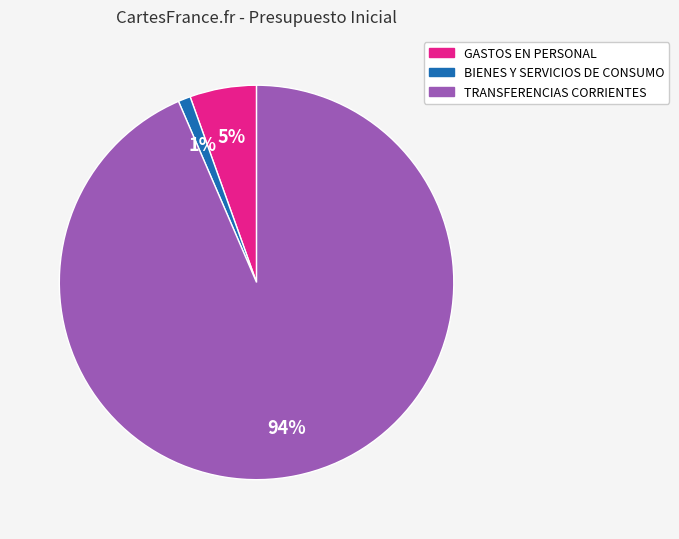

Between TRANSFERENCIAS CORRIENTES and GASTOS EN PERSONAL, which is larger?

TRANSFERENCIAS CORRIENTES